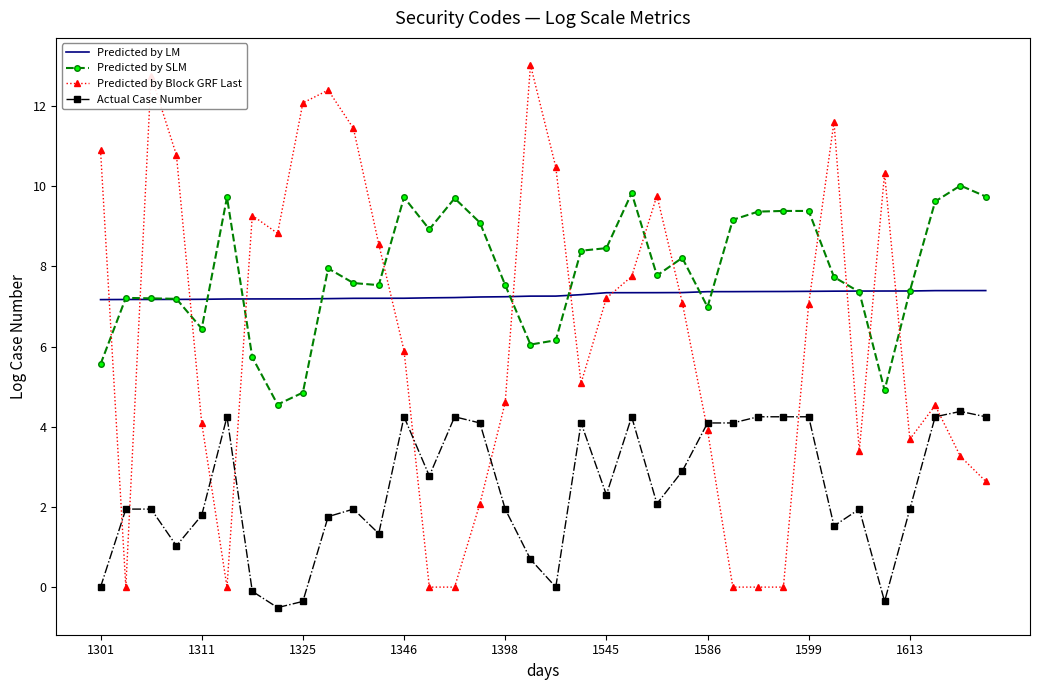

True or false: Predicted by Block GRF Last and Predicted by SLM cross at least once.

True